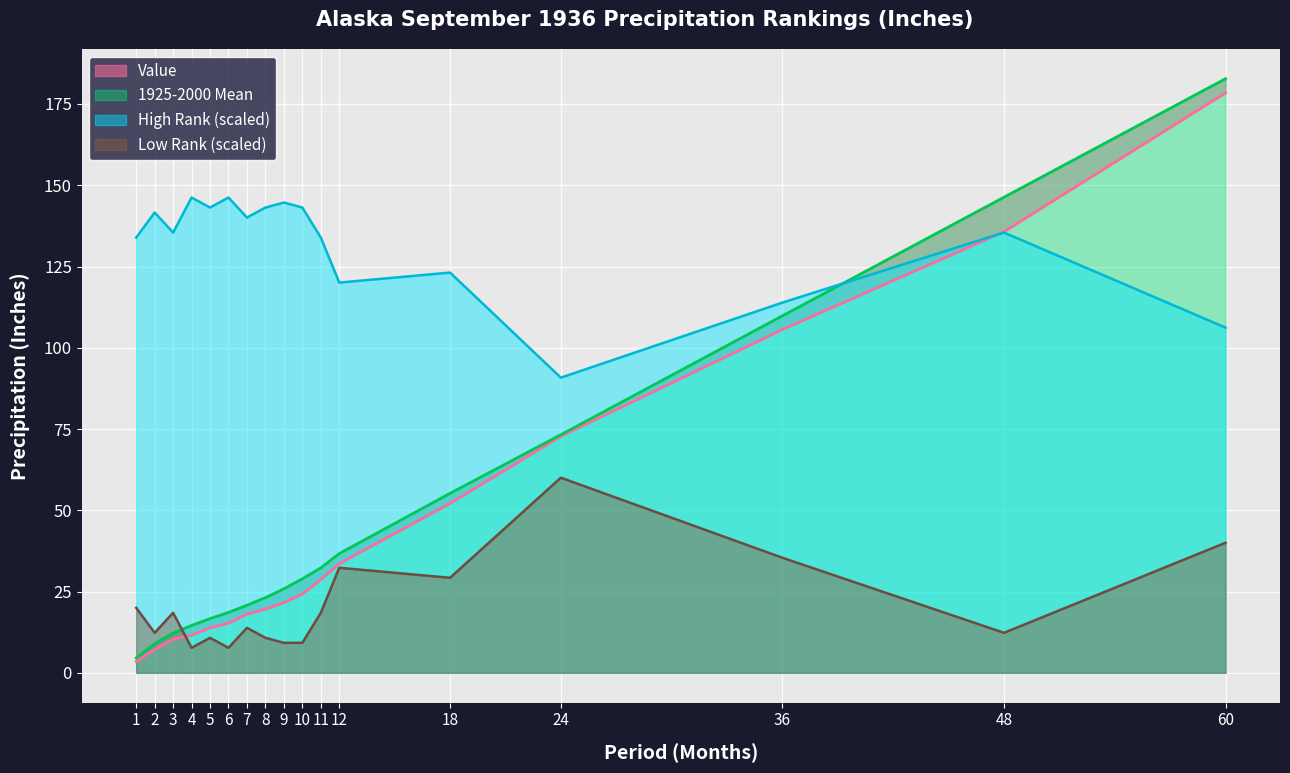

List the labels in order of Value value, smallest first.

1, 2, 3, 4, 5, 6, 7, 8, 9, 10, 11, 12, 18, 24, 36, 48, 60